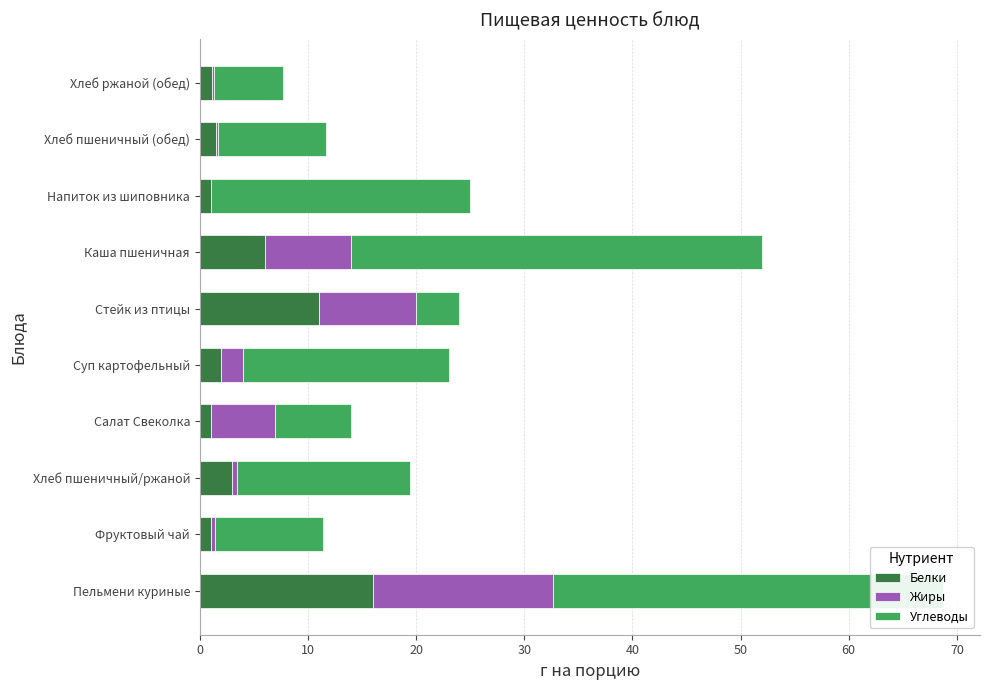

The value of Белки at Стейк из птицы is 4.3. True or false?

False